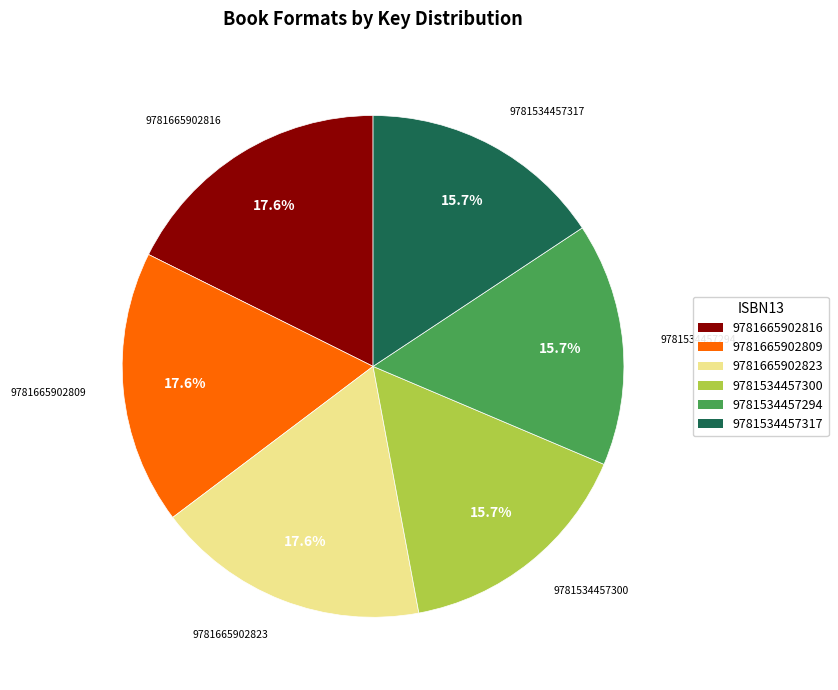

Is there a majority slice in this chart?

No